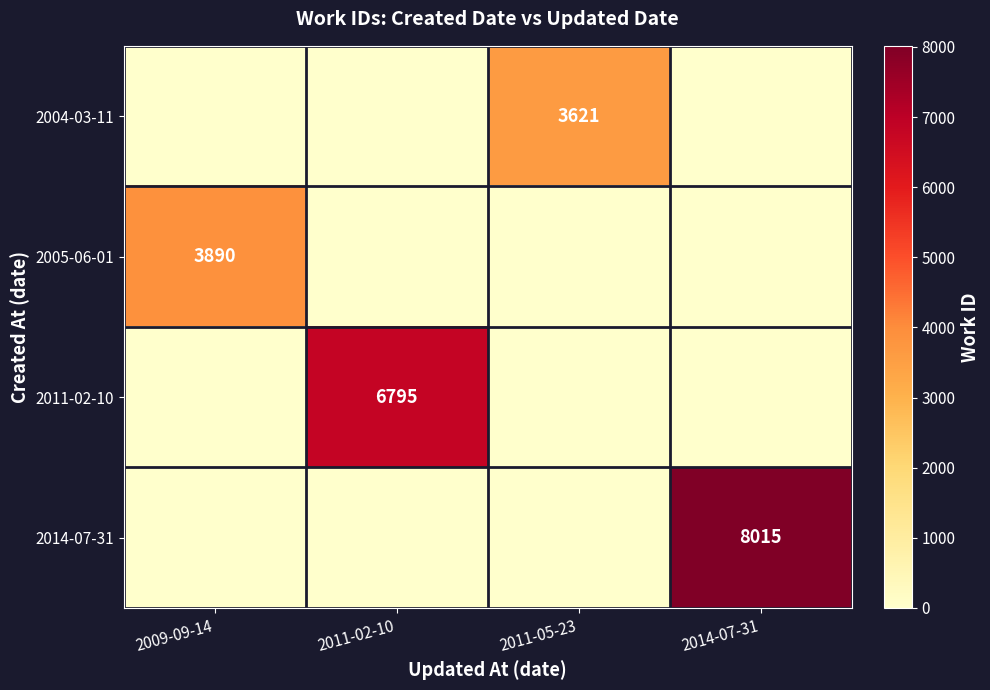

True or false: 2011-02-10 has a value of 11605 at 2011-02-10.

False